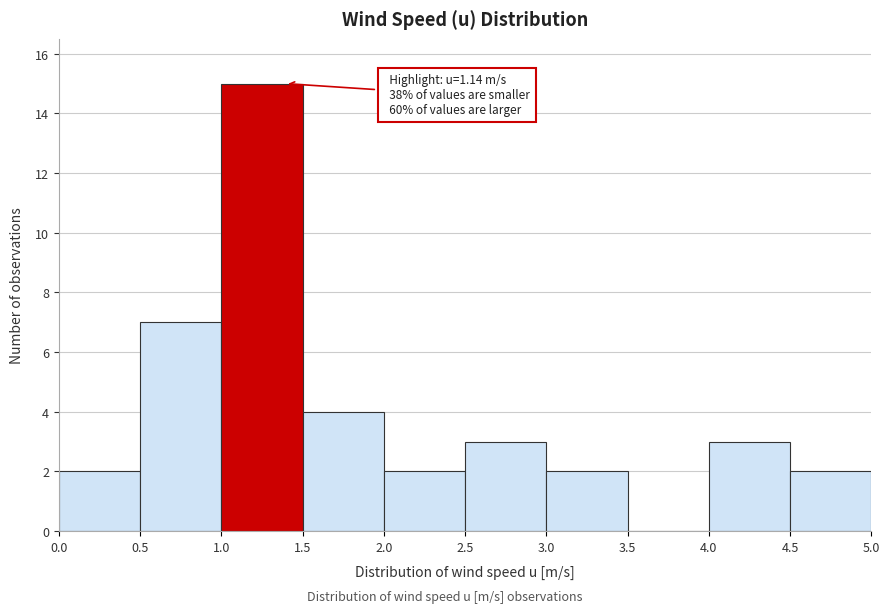

Over which range of the x-axis is the bar tallest?

1.0 to 1.5